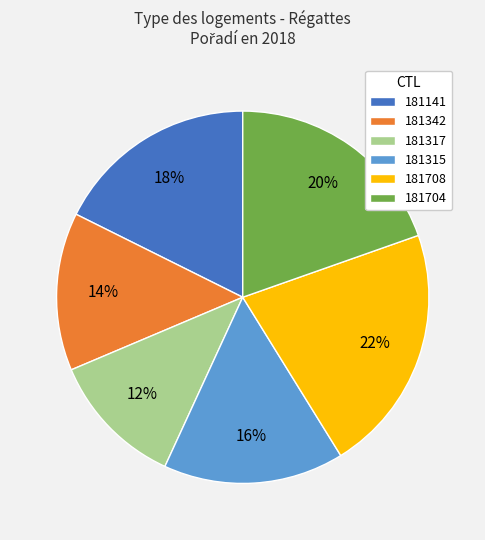

Which has a higher value, 181704 or 181342?

181704